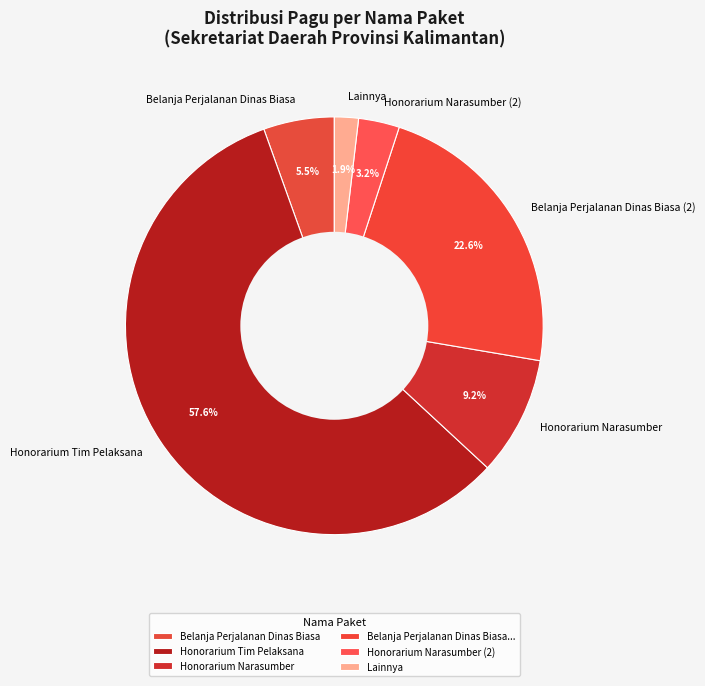

Do Honorarium Tim Pelaksana and Honorarium Narasumber together represent more than half of the pie?

Yes